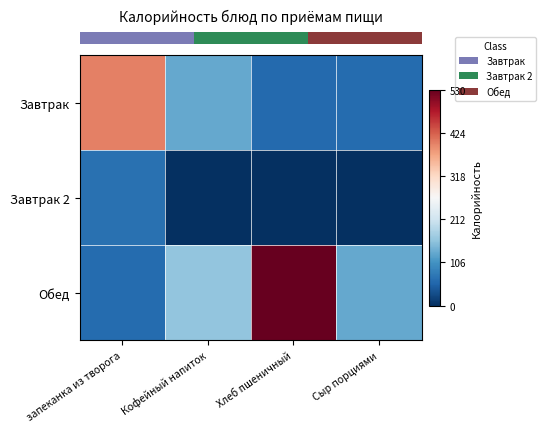

What is the total value across all series at Кофейный напиток?

0.5